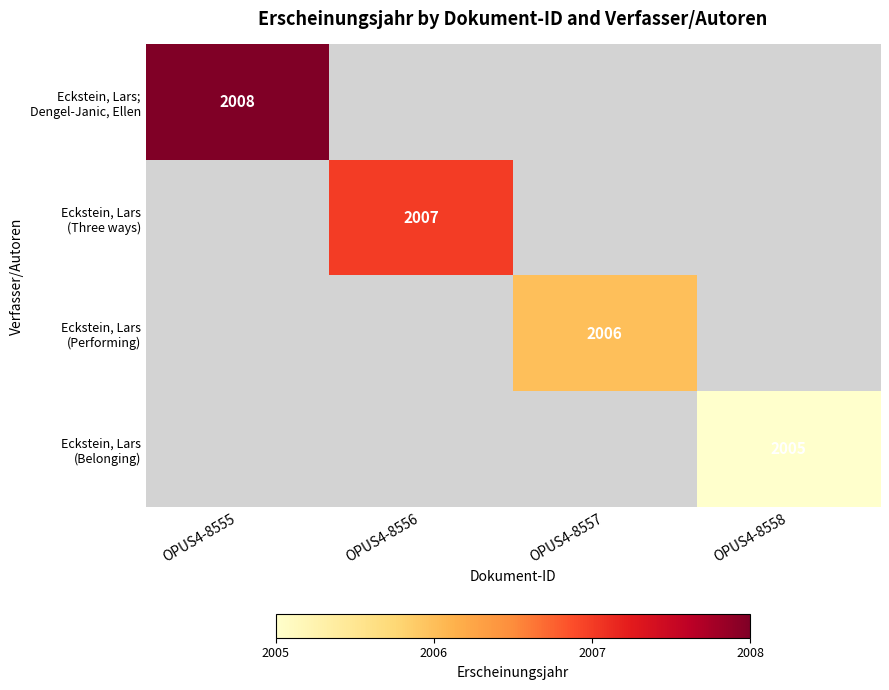

What is the sum of all Eckstein, Lars; Dengel-Janic, Ellen values?

2008